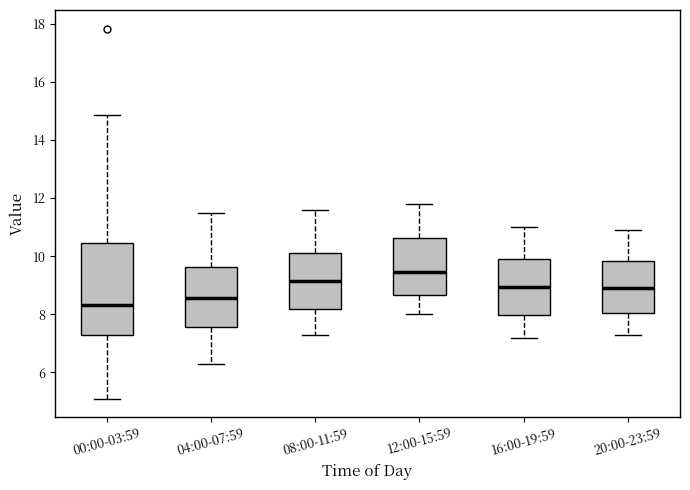

Which box's median line is the highest?

12:00-15:59